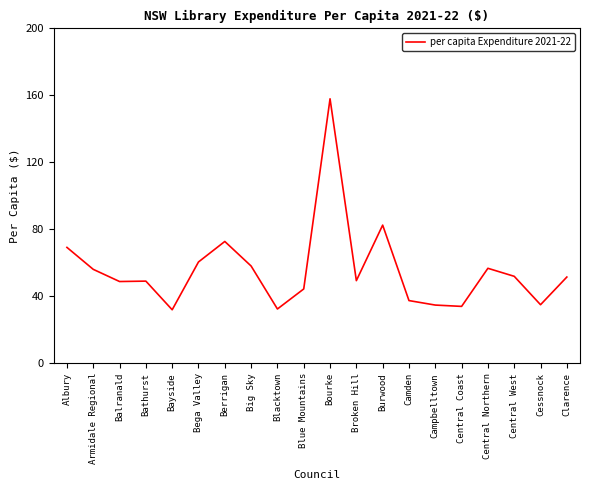

Which has a higher value, Albury or Blacktown?

Albury